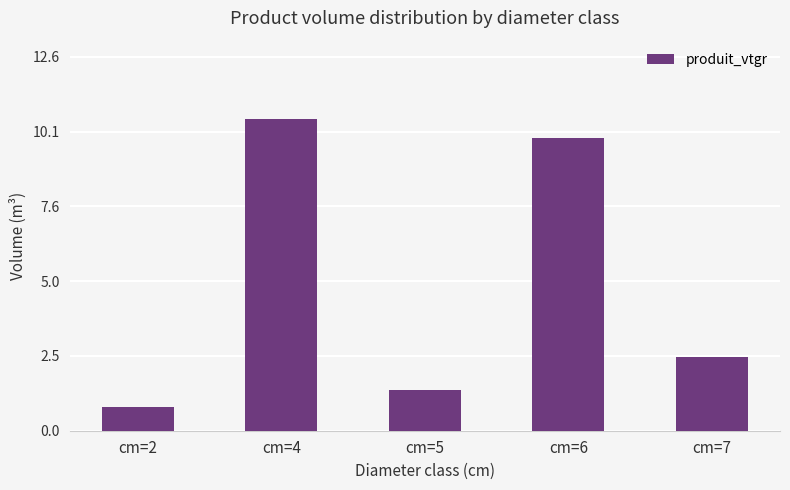

Reading left to right, extract all data points from this chart.

0.8	10.5	1.4	9.9	2.5